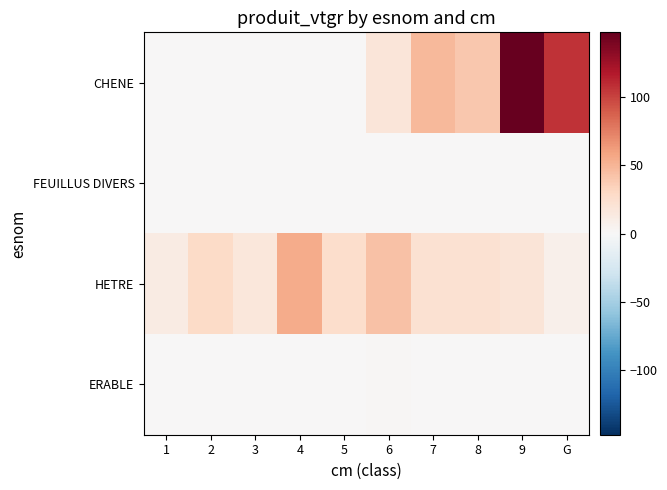

Rank the series by their maximum value, from lowest to highest.

FEUILLUS DIVERS, ERABLE, HETRE, CHENE